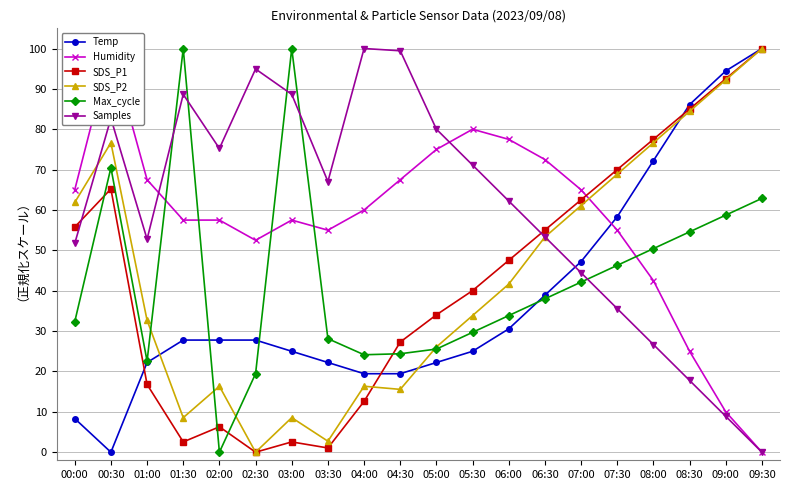

What is the label of the 16th point from the right?

02:00